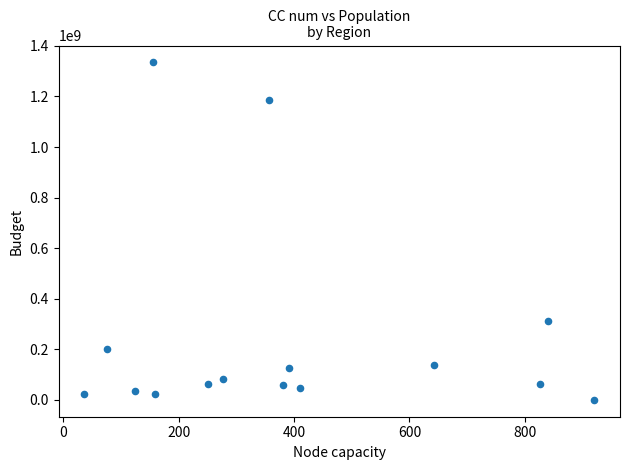

What is the range of Y values (max minus min)?

1334748321